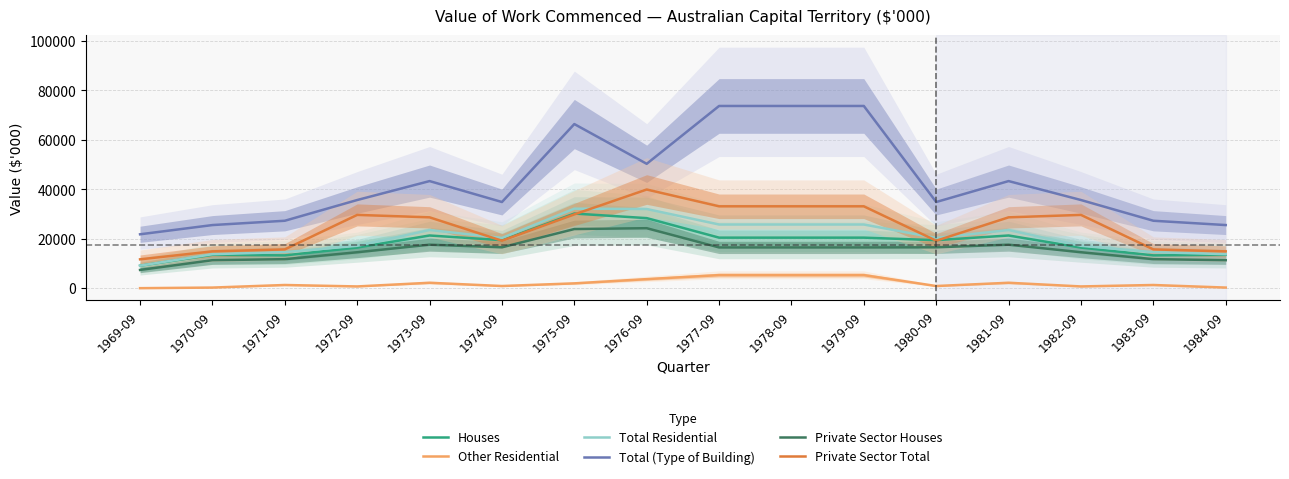

What is the minimum value for Total Residential?

9118